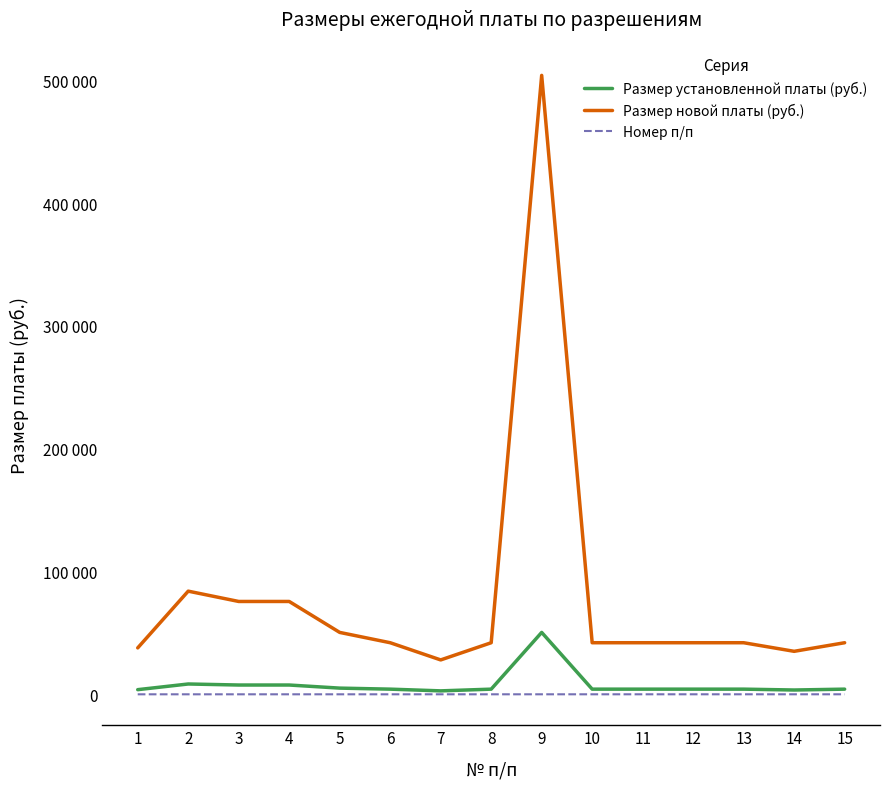

The Размер новой платы (руб.) series shows 37800 at 1. True or false?

True